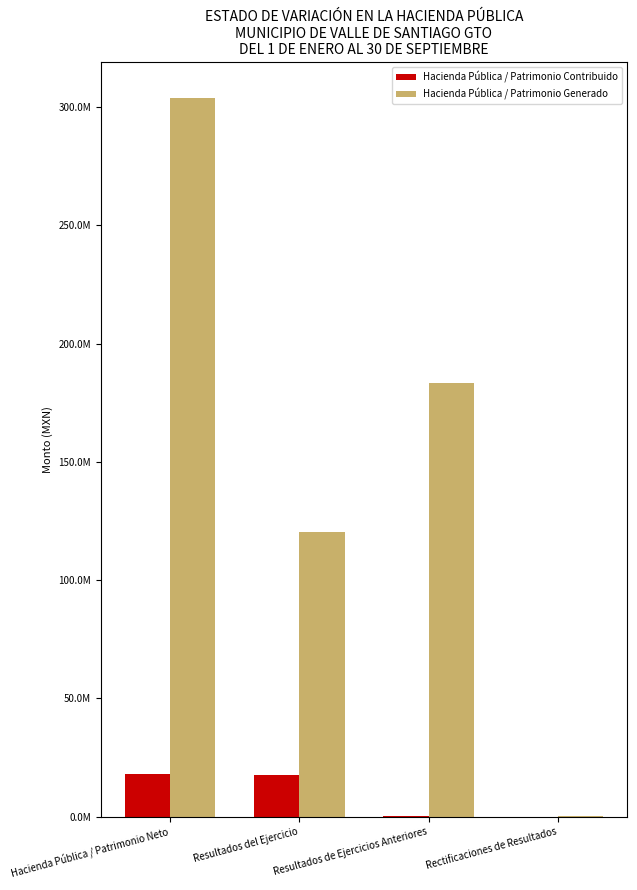

Which has a higher value, Resultados de Ejercicios Anteriores or Resultados del Ejercicio?

Resultados del Ejercicio